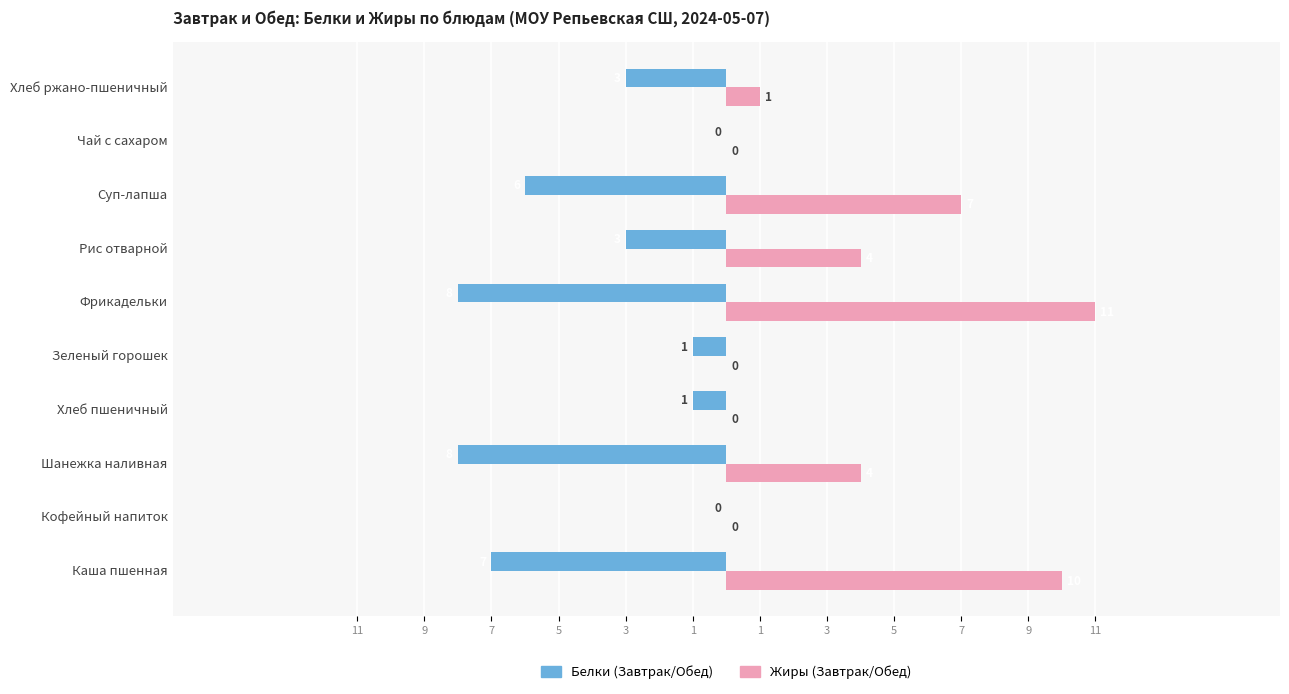

What are all the series names shown in the legend?

Белки (Завтрак/Обед), Жиры (Завтрак/Обед)